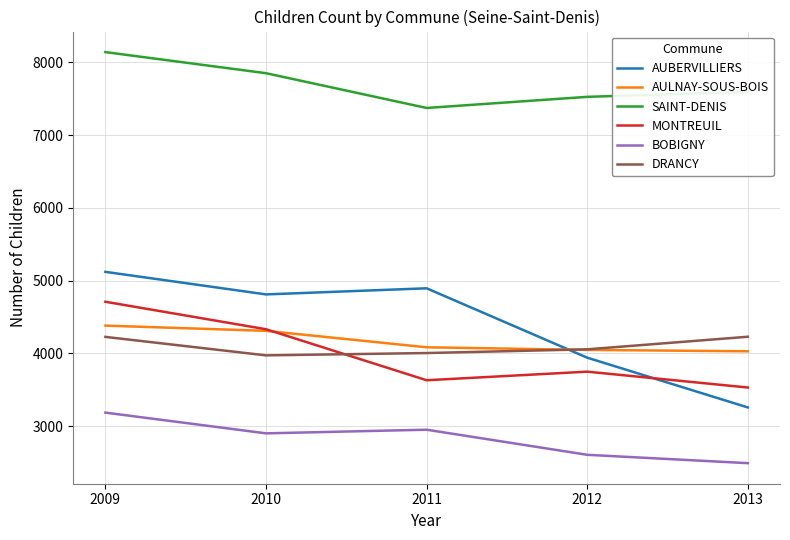

True or false: SAINT-DENIS has more than 2 points higher than both neighbors.

False